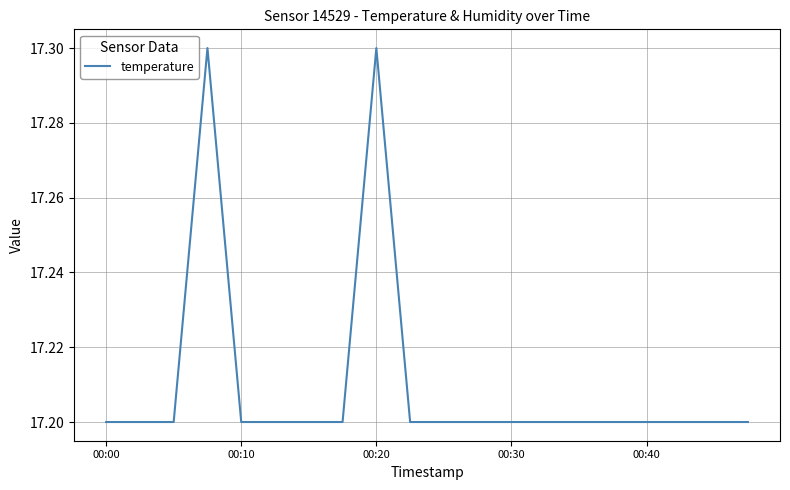

What is the minimum value shown in the chart?

17.2